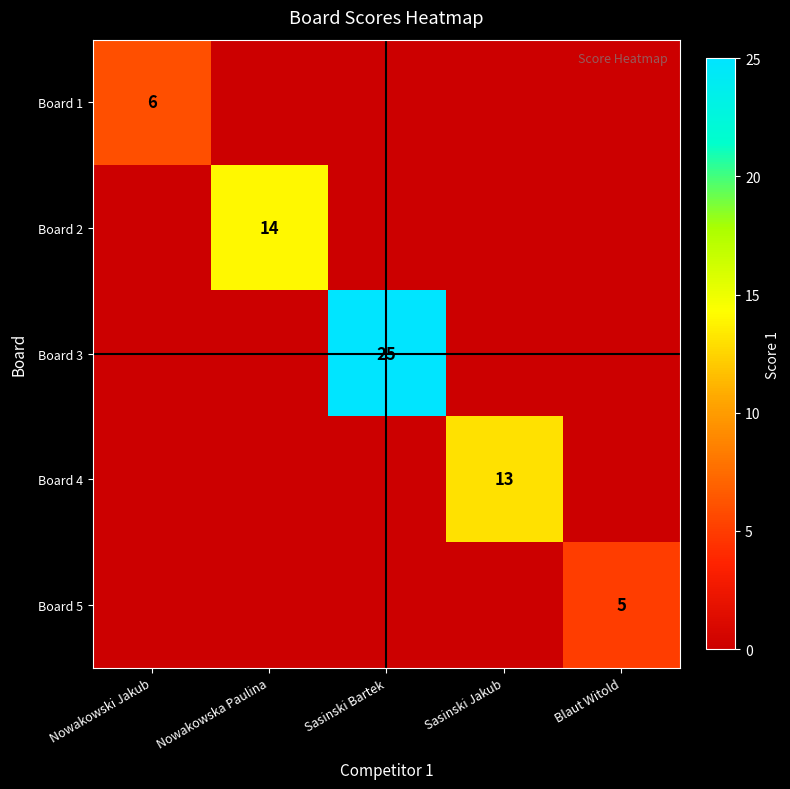

The Board 5 series shows 5 at Blaut Witold. True or false?

True